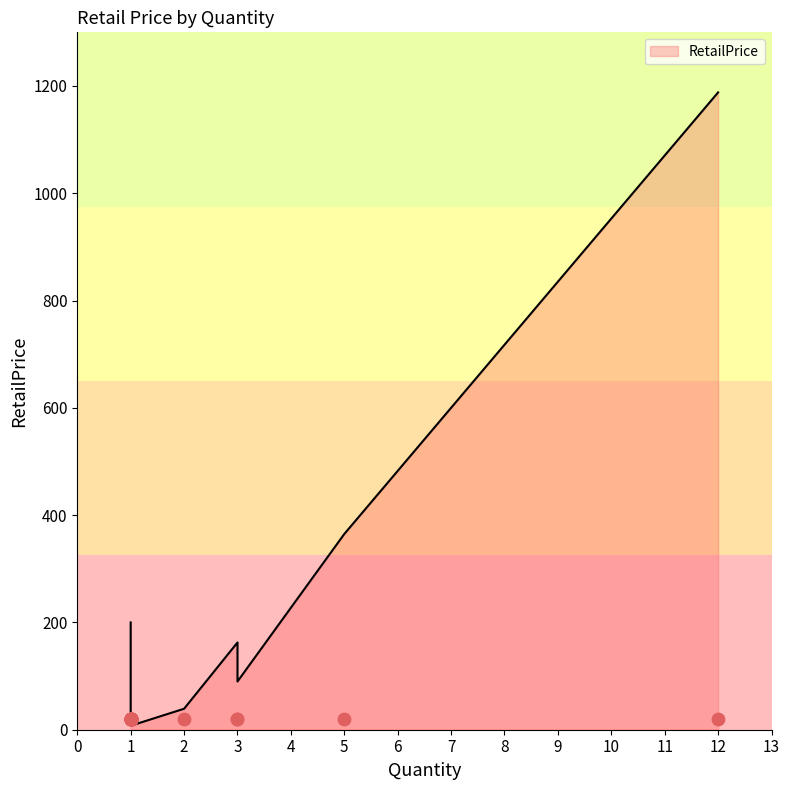

Approximately how many times larger is the value at 1 compared to 1?

1.4